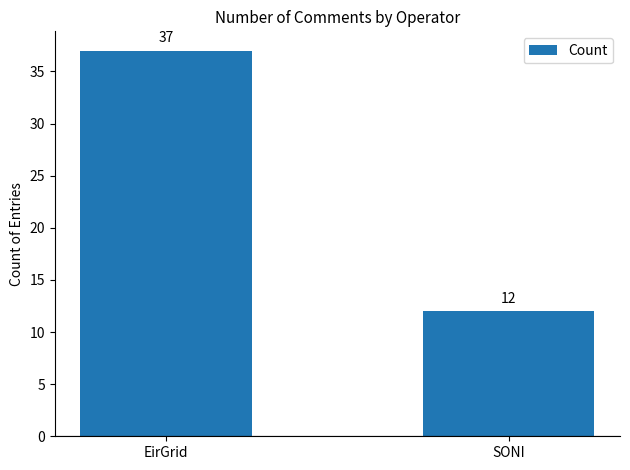

What is the value of the 1st bar from the left?

37